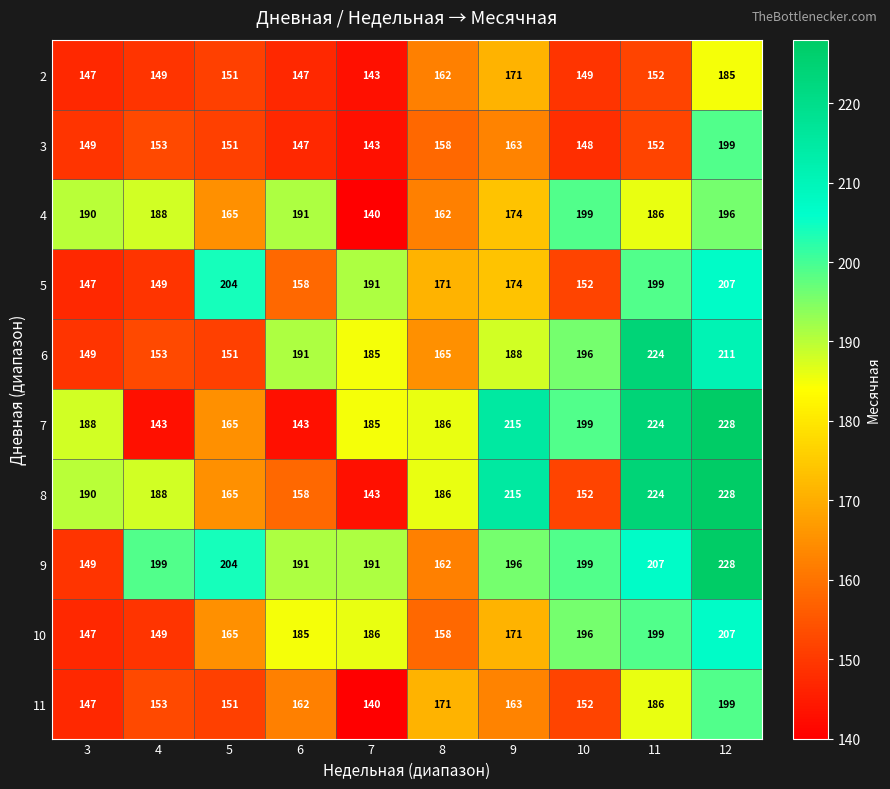

Count the number of data series in this chart.

10